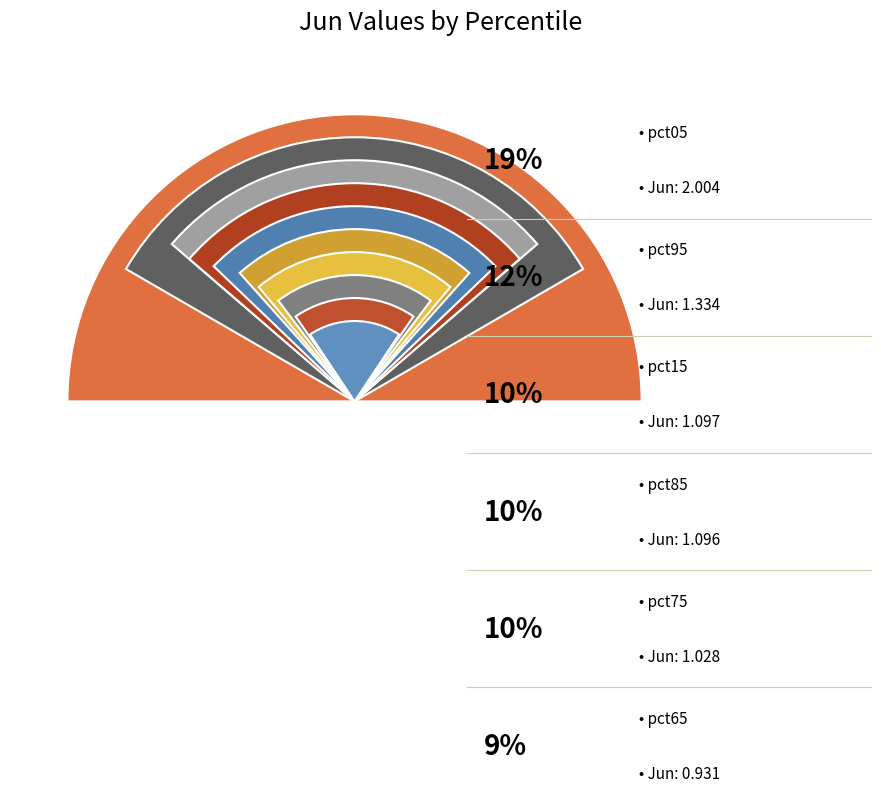

To the nearest percent, what is the difference between the largest and smallest slice percentages?

12%